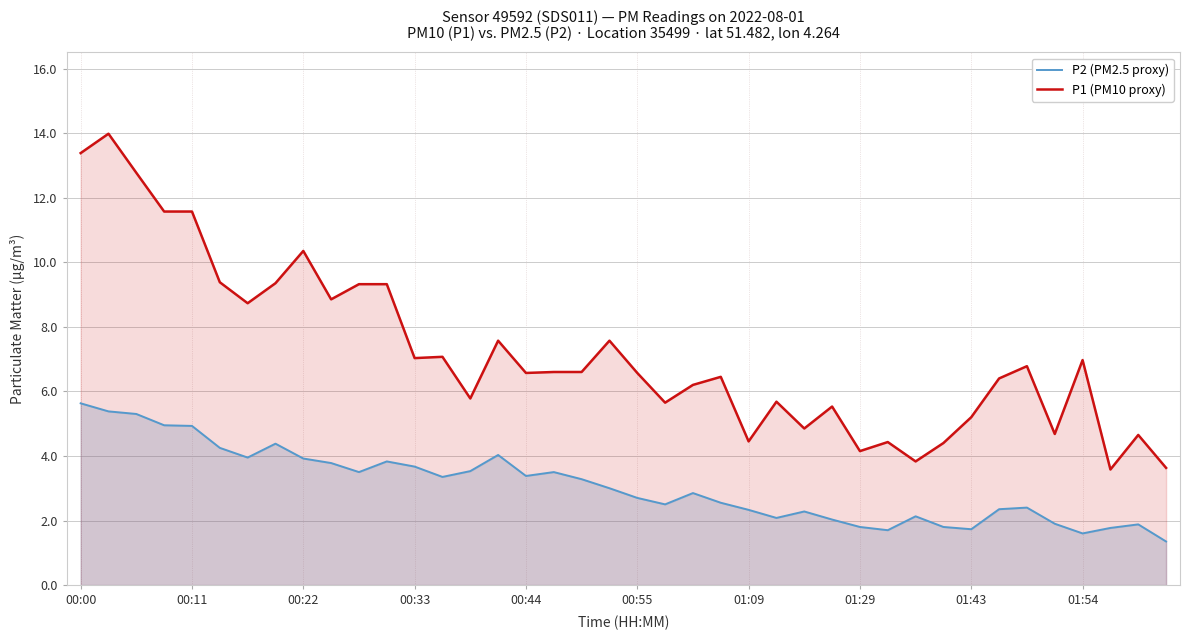

What is the difference between the P1 (PM10 proxy) values at 22 and 35?

1.5